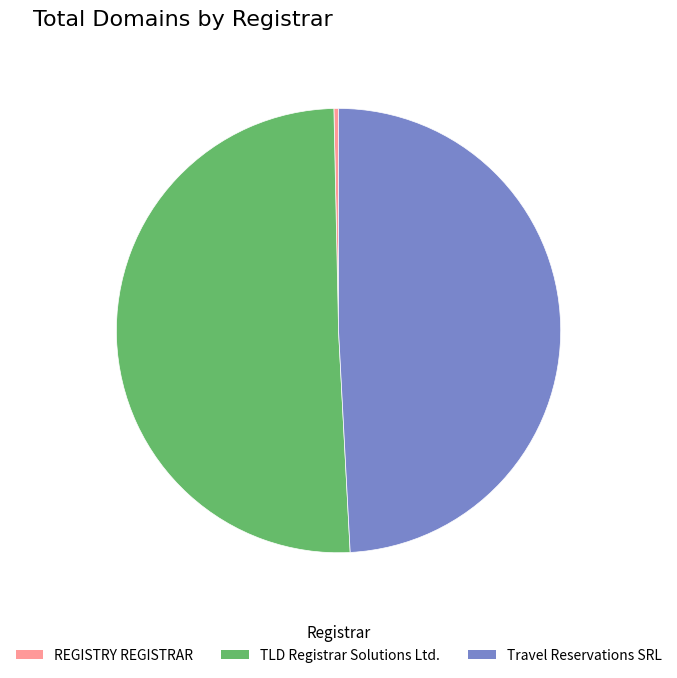

Is the sum of Travel Reservations SRL and TLD Registrar Solutions Ltd. greater than half?

Yes